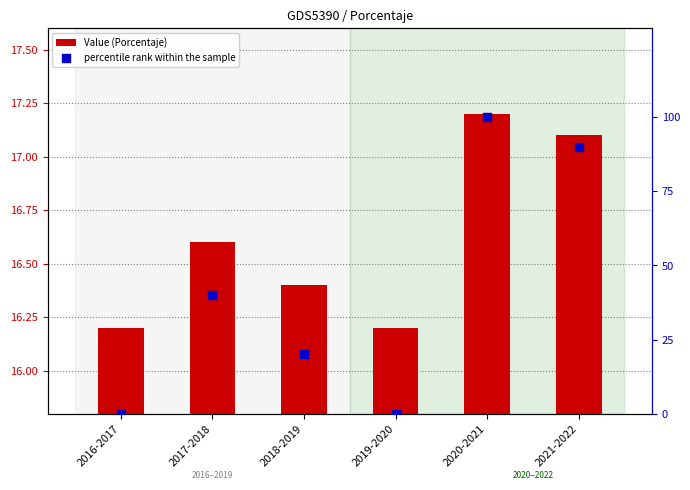

At which category is the sum across all series the highest?

2020-2021